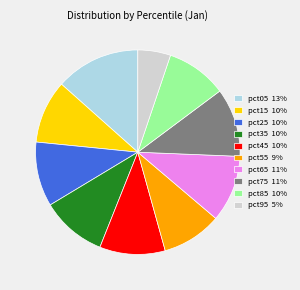

What is the largest slice in the pie chart?

pct05